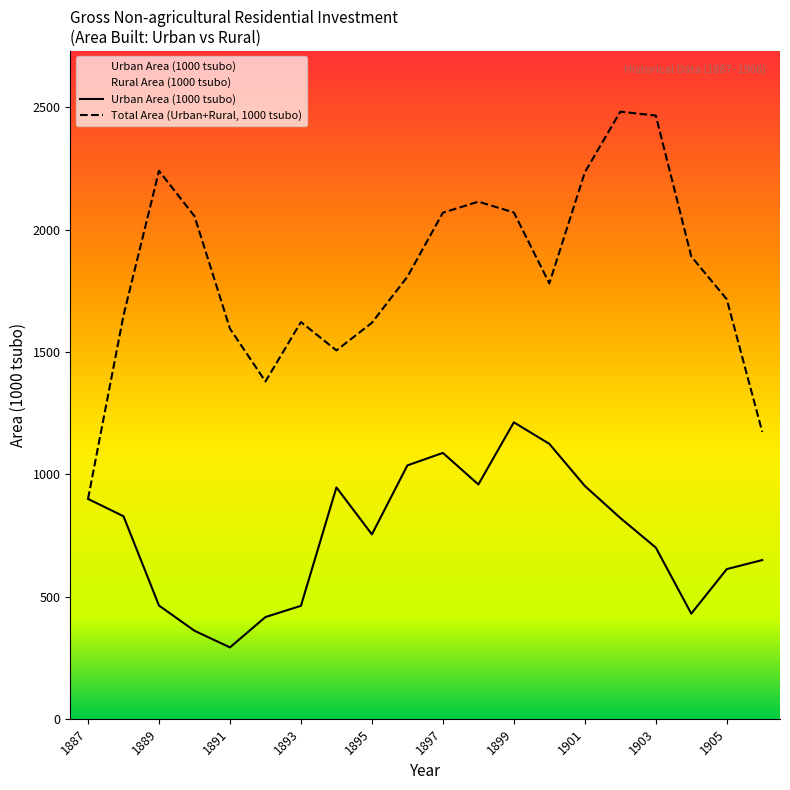

What is the maximum value shown in the chart?

1212